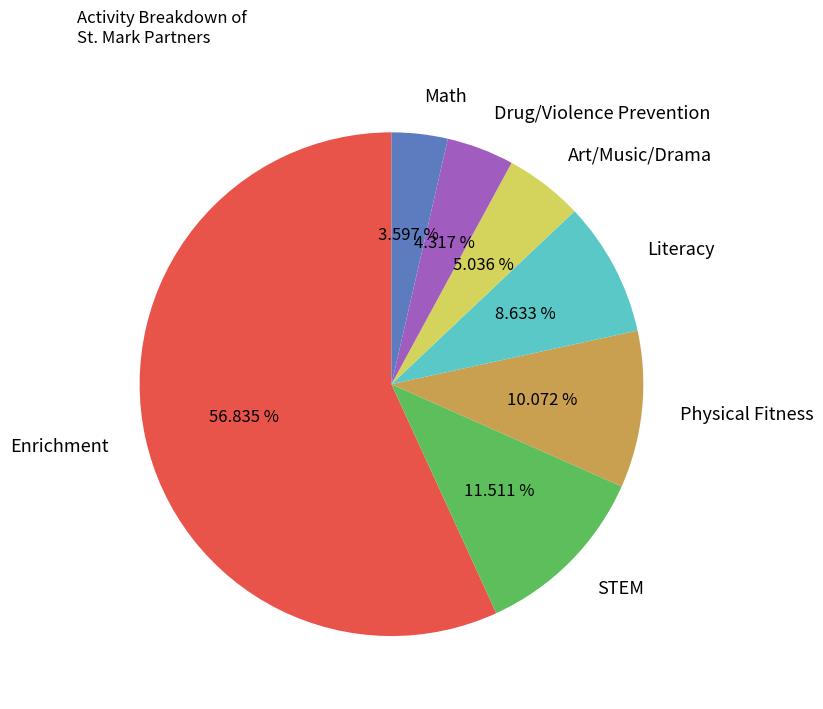

Does any single category account for the majority?

Yes